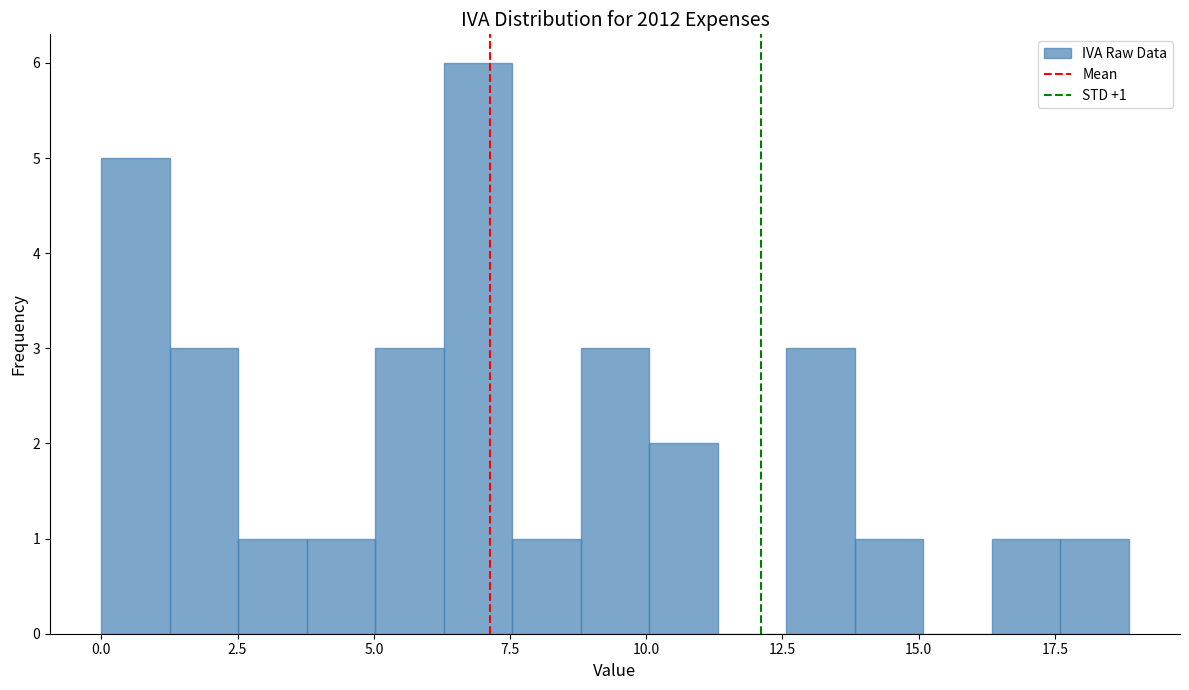

Around what value on the x-axis is the tallest bar? Give the approximate position of its centre, as read against the axis.

7.0